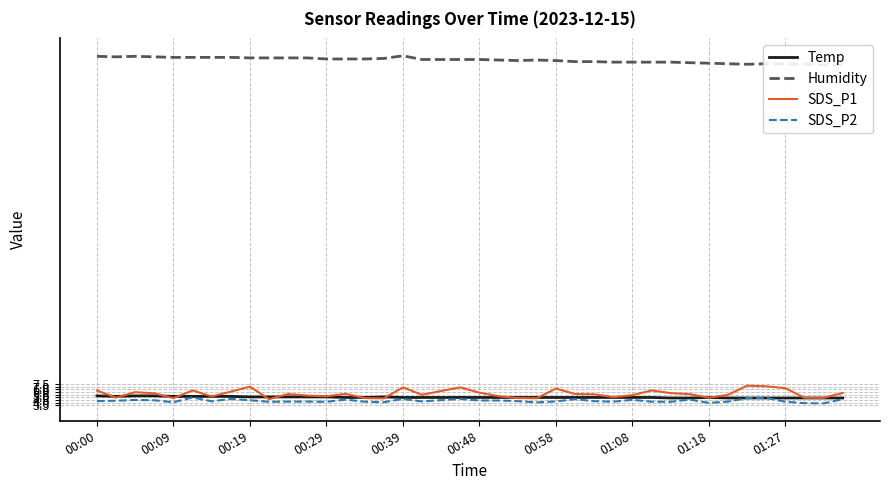

Does the chart have visible grid lines?

Yes